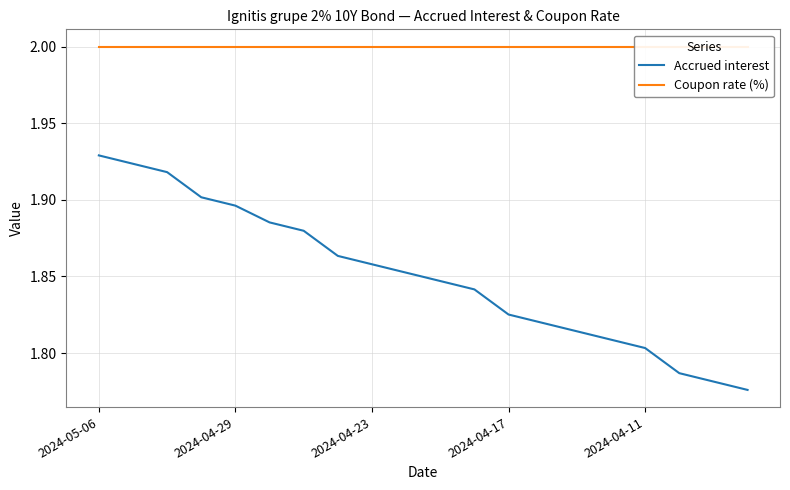

Is the value of Coupon rate (%) at 7 greater than the value of Accrued interest at 14?

Yes